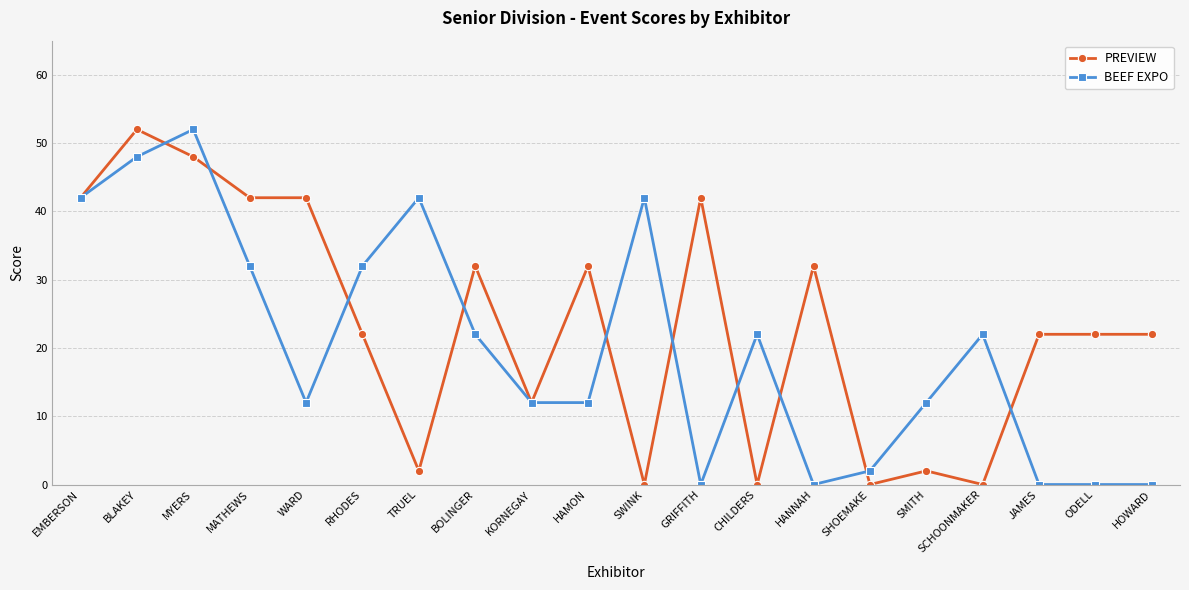

Count the number of data series in this chart.

2